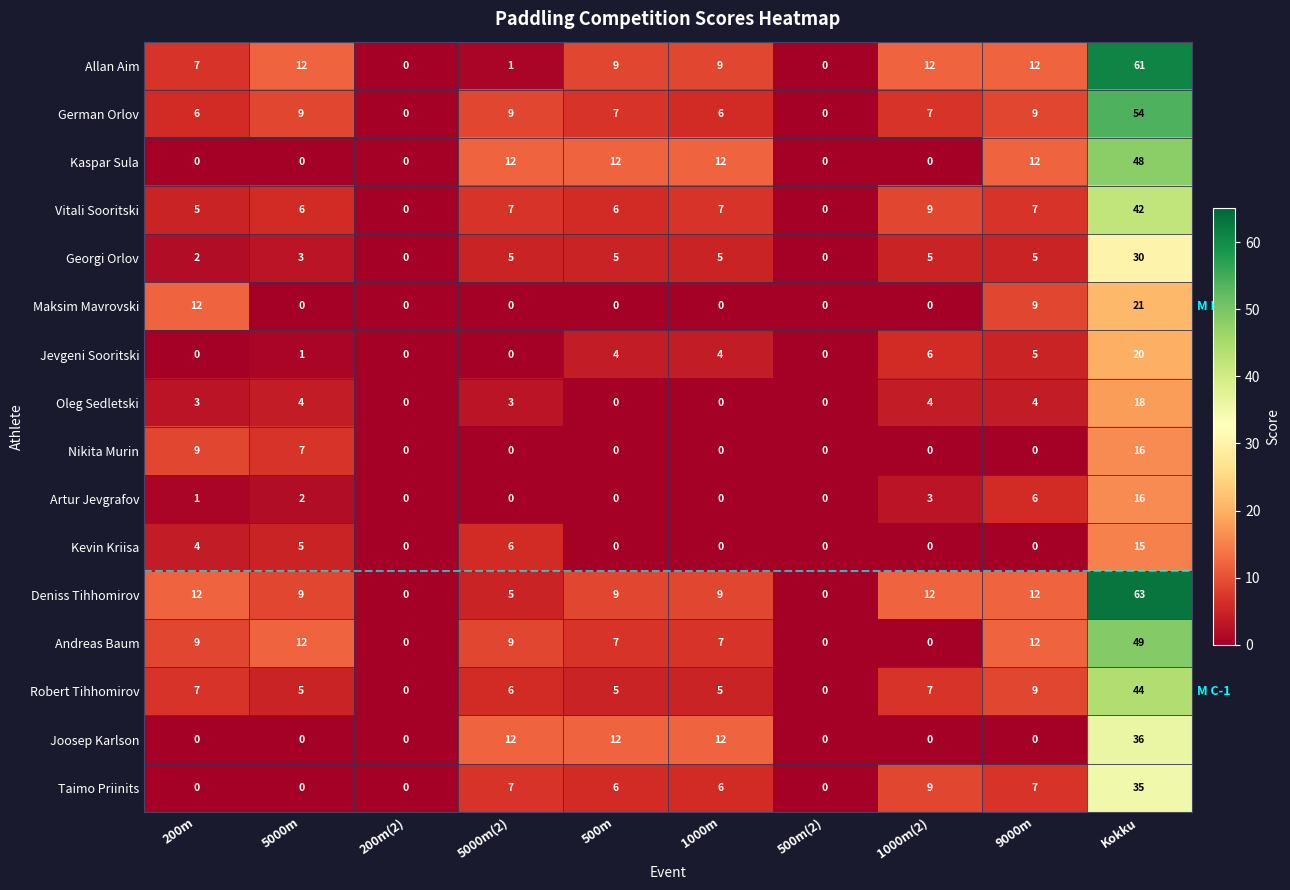

How many Joosep Karlson values are between 0 and 12?

9